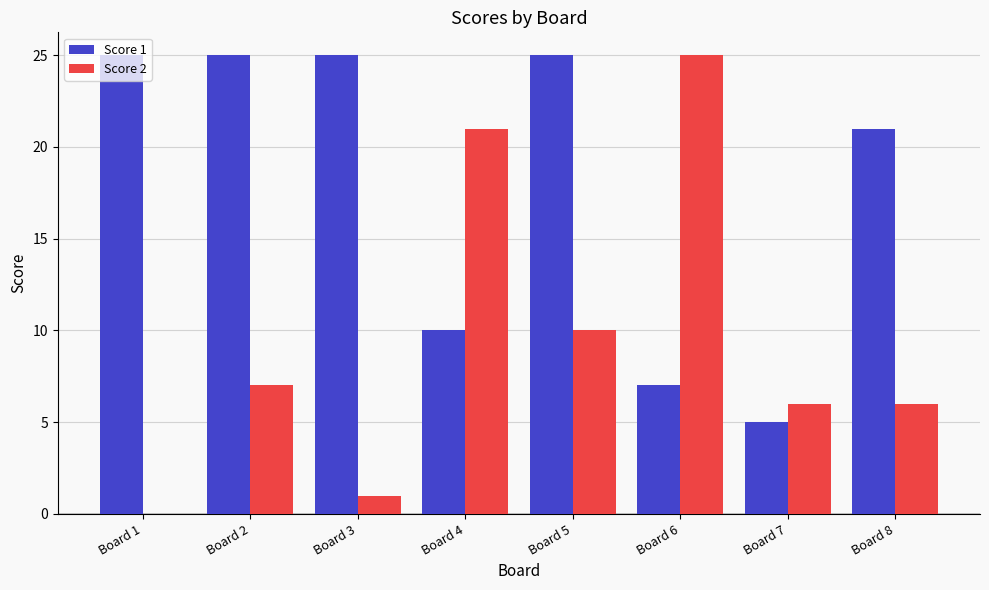

Reading left to right, what are all the values shown in this chart?

Score 1: Board 1=25	Board 2=25	Board 3=25	Board 4=10	Board 5=25	Board 6=7	Board 7=5	Board 8=21
Score 2: Board 1=0	Board 2=7	Board 3=1	Board 4=21	Board 5=10	Board 6=25	Board 7=6	Board 8=6